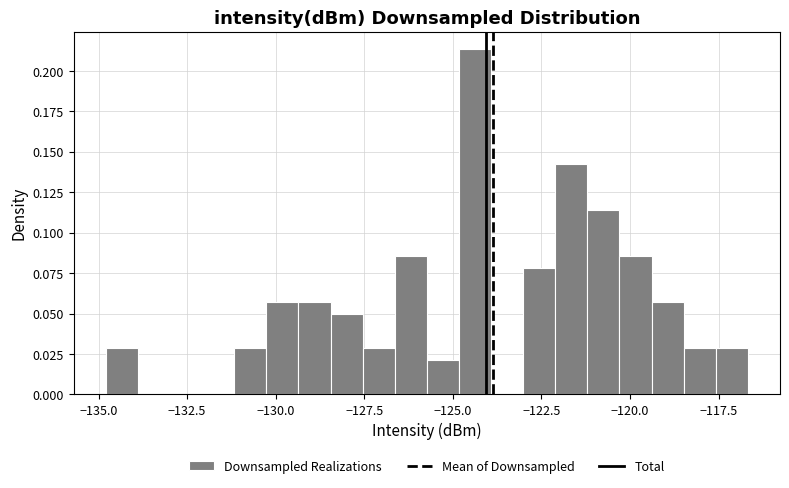

Read against the x-axis, roughly where is the centre of the tallest bar?

-124.5